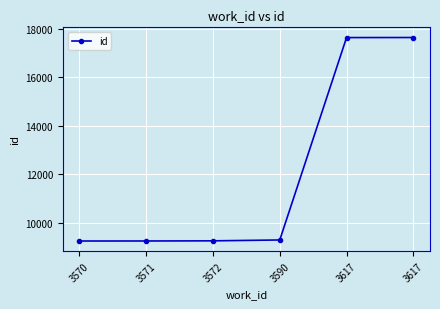

Where is the data nearest to the value 13443?

3590